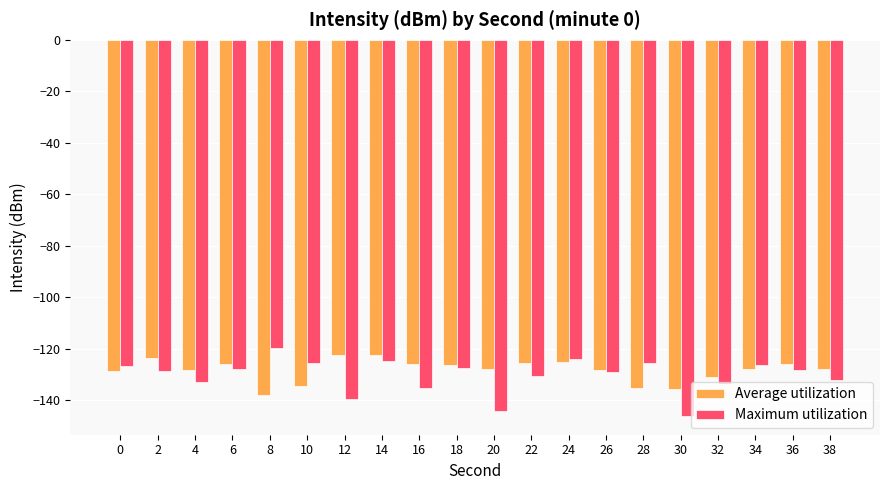

True or false: Maximum utilization has a value of -129.0 at 26.

True